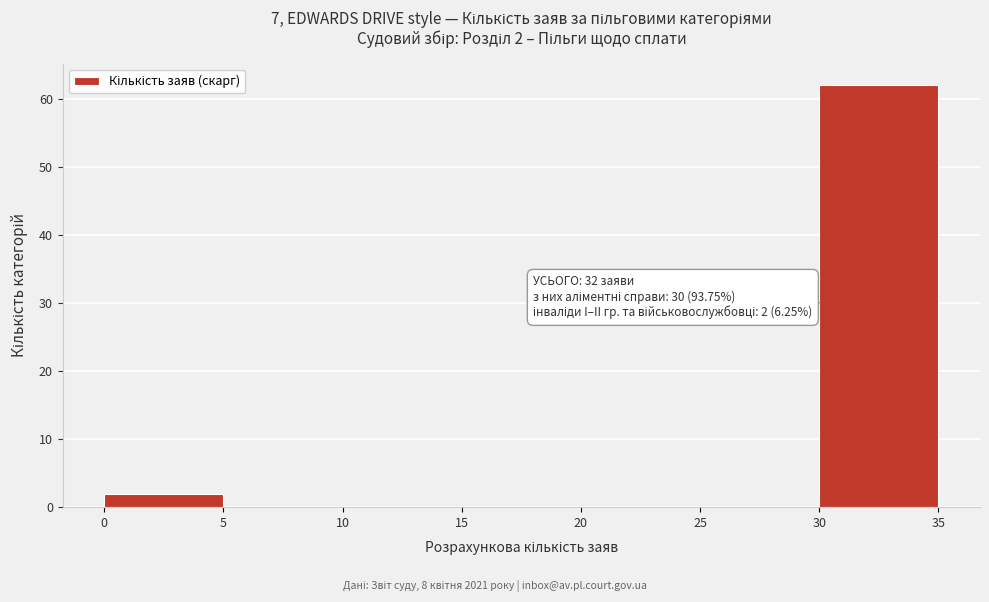

Which range on the x-axis has the tallest bar?

30 to 35